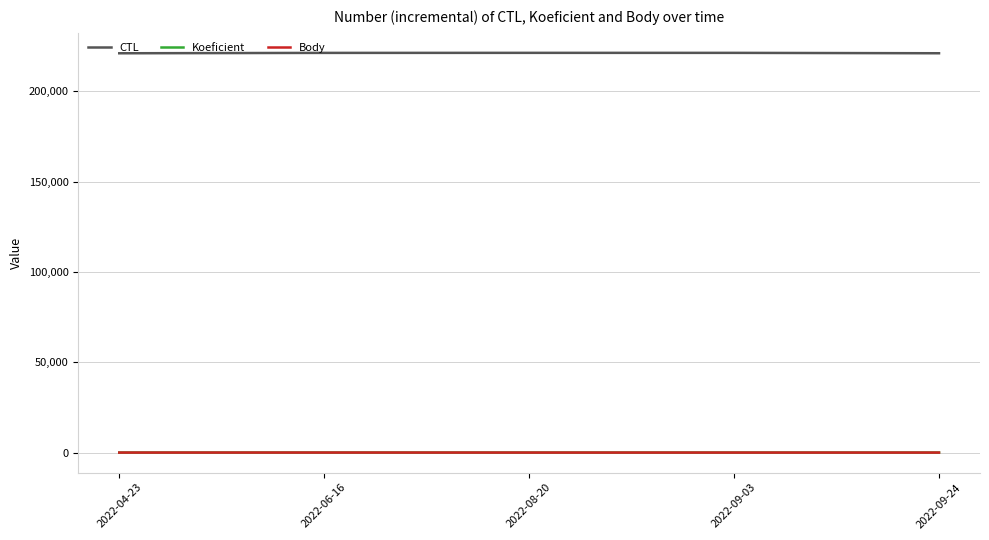

True or false: Body and CTL cross at least once.

False